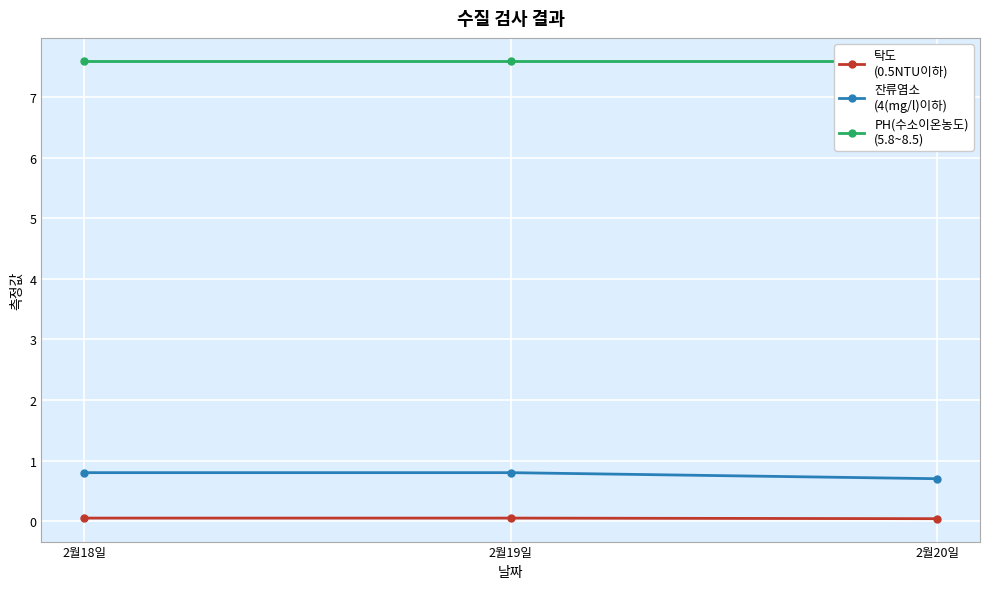

Is this an area chart (filled region under the line)?

No